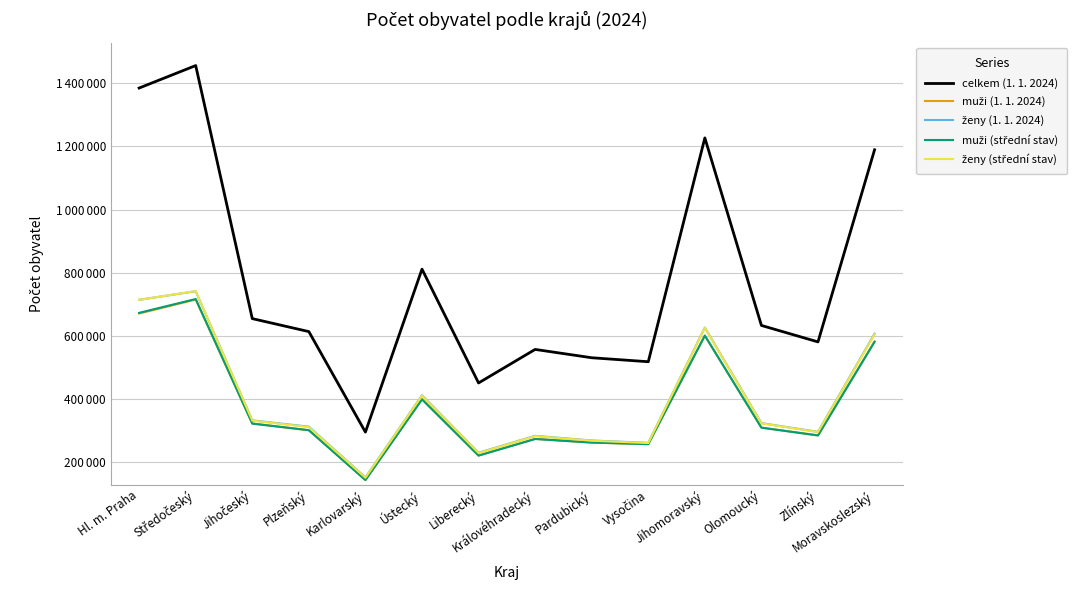

What position from the left is Hl. m. Praha?

1